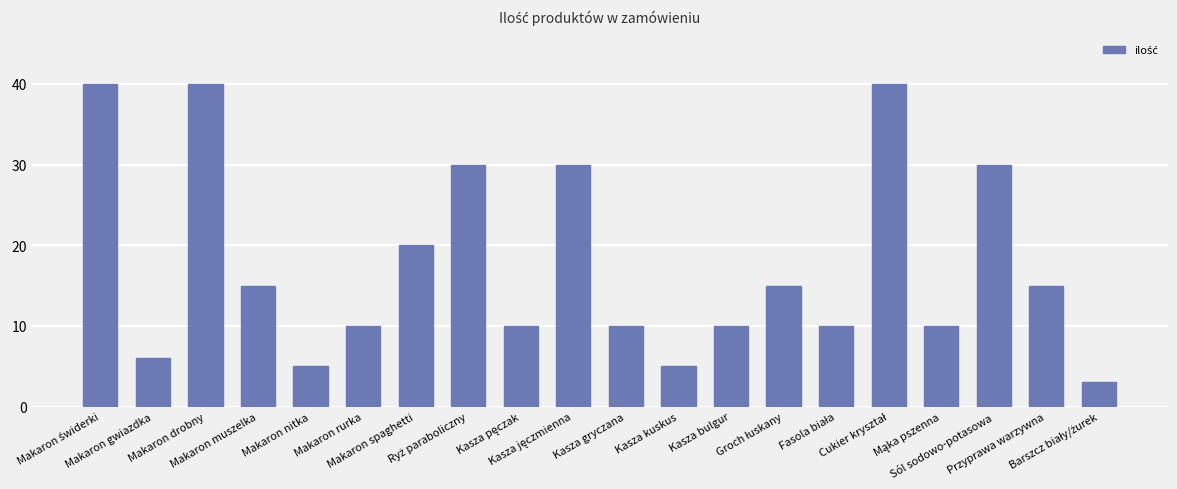

Reading left to right, transcribe all the data shown in this chart.

40	6	40	15	5	10	20	30	10	30	10	5	10	15	10	40	10	30	15	3